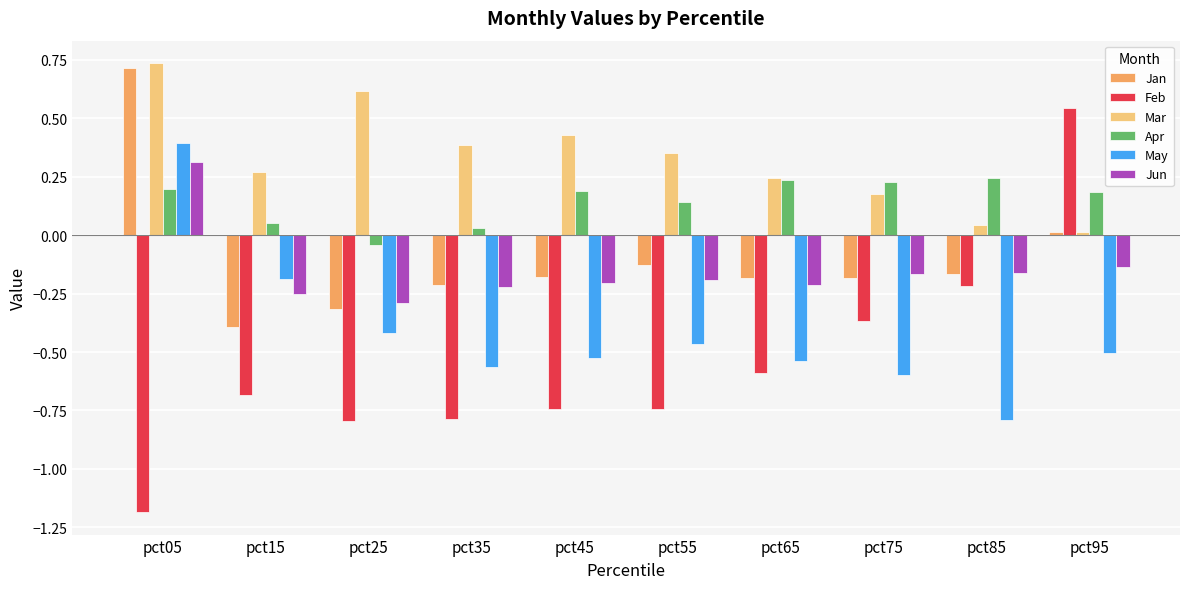

Does the chart contain any negative values?

Yes